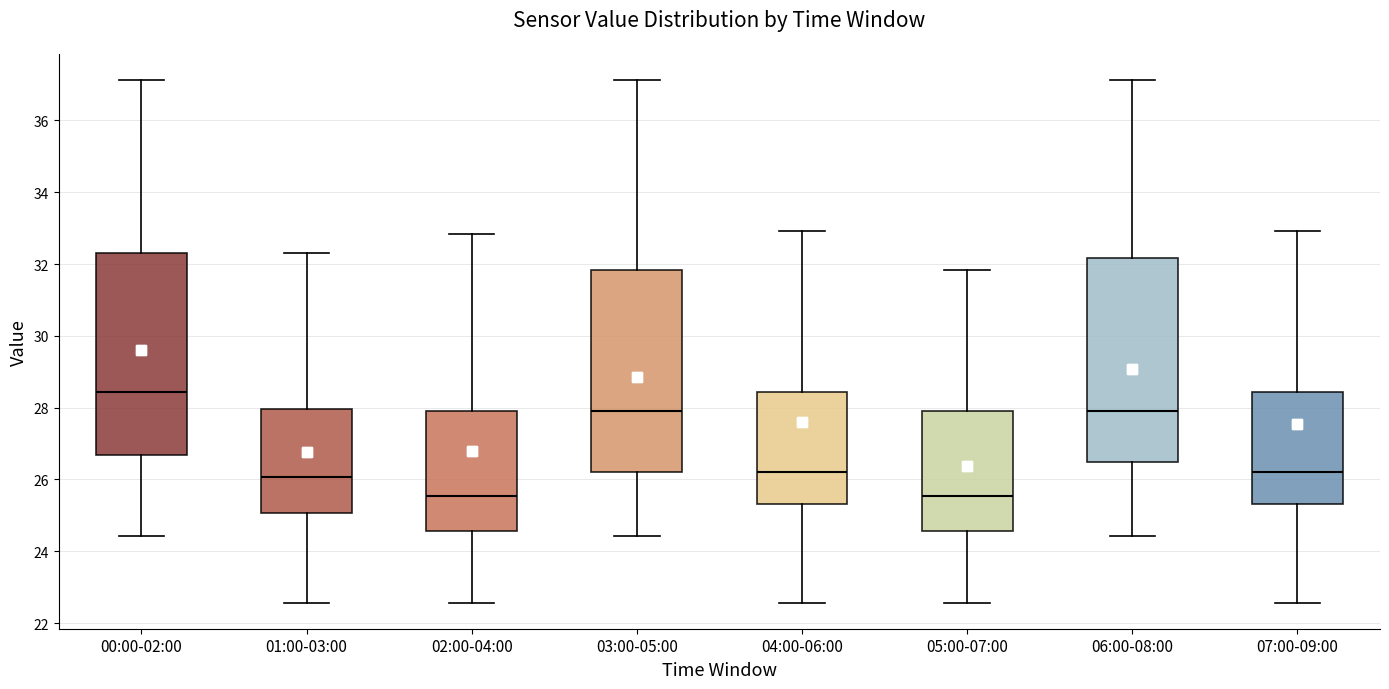

Which box has the highest median line?

00:00-02:00